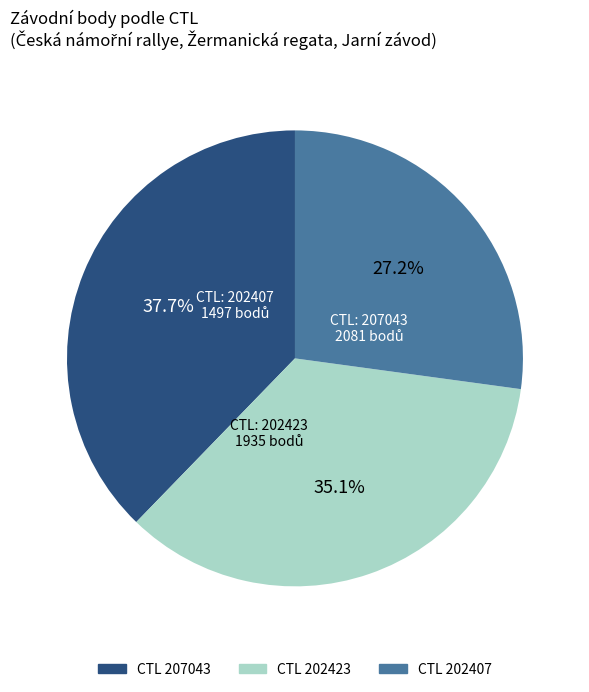

How many slices are in this pie chart?

3